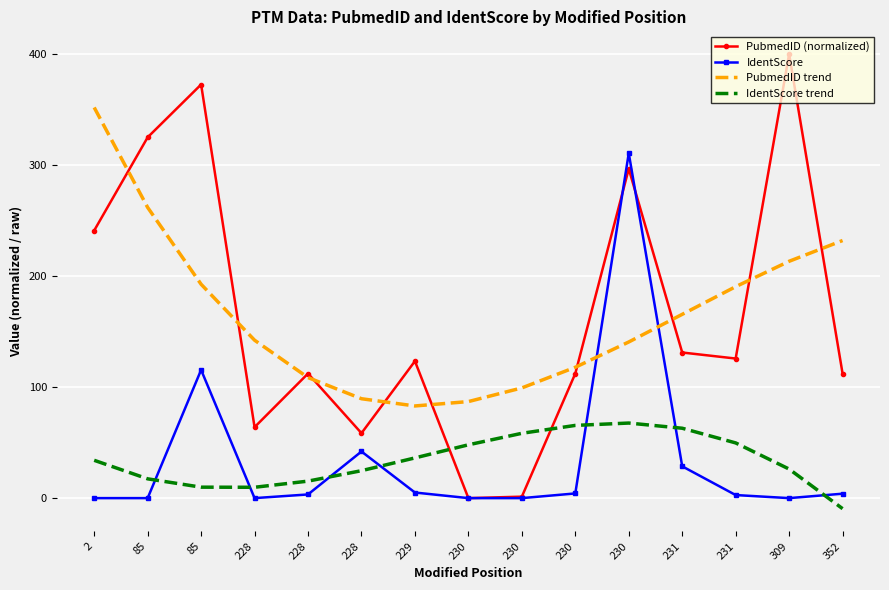

Where does the PubmedID trend series first go above 142?

2